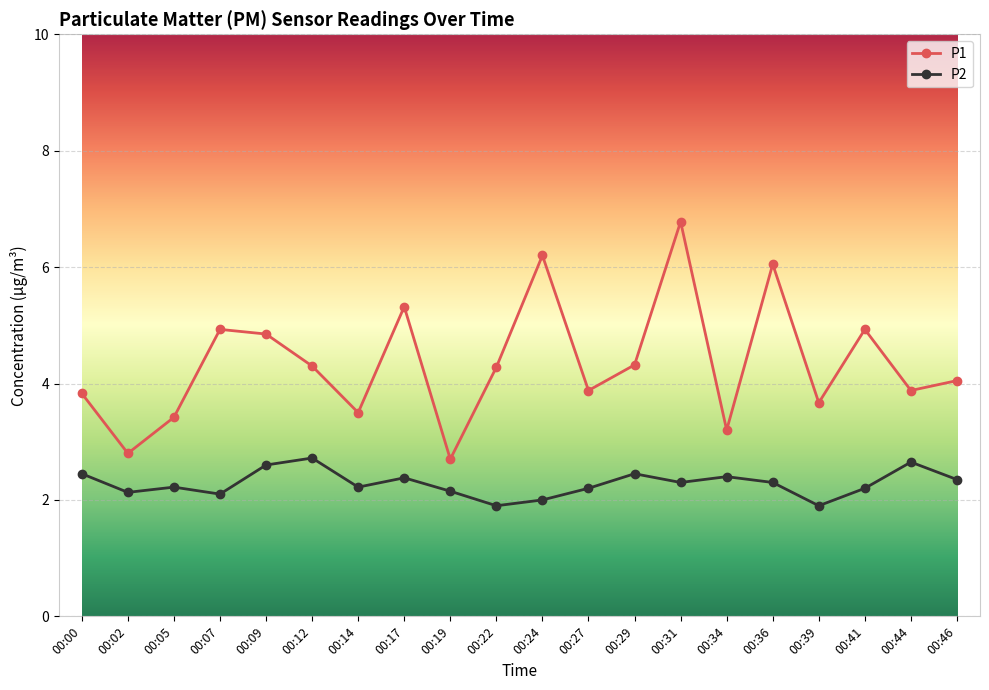

Where is P2 nearest to the value 2?

00:24